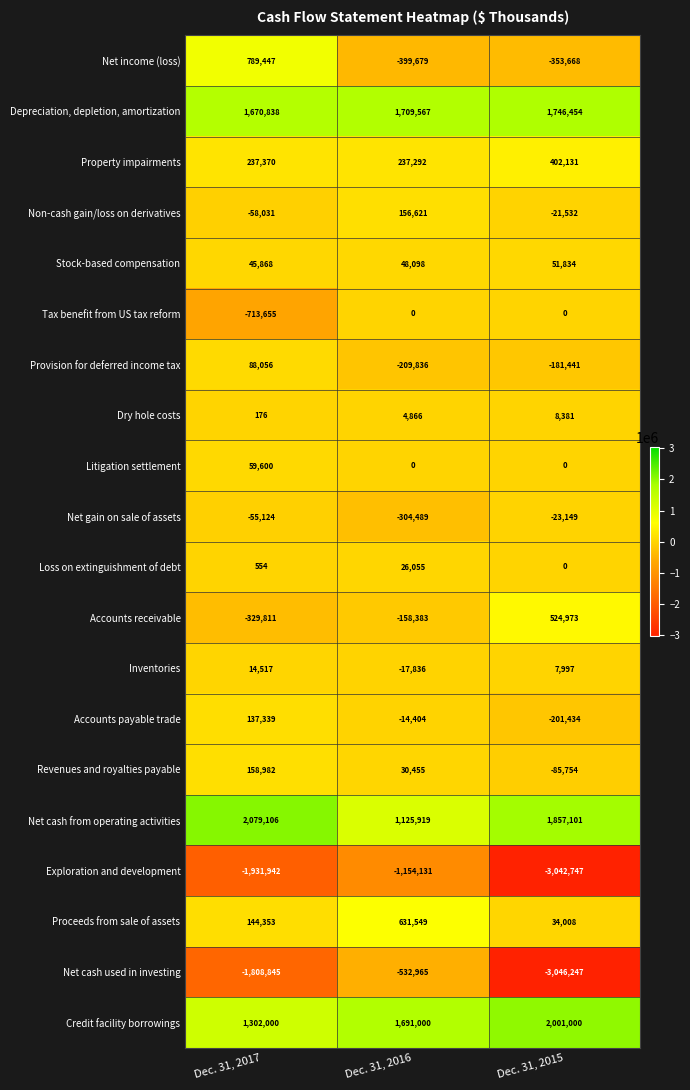

At which label is Net cash from operating activities closest to 1602512?

Dec. 31, 2015